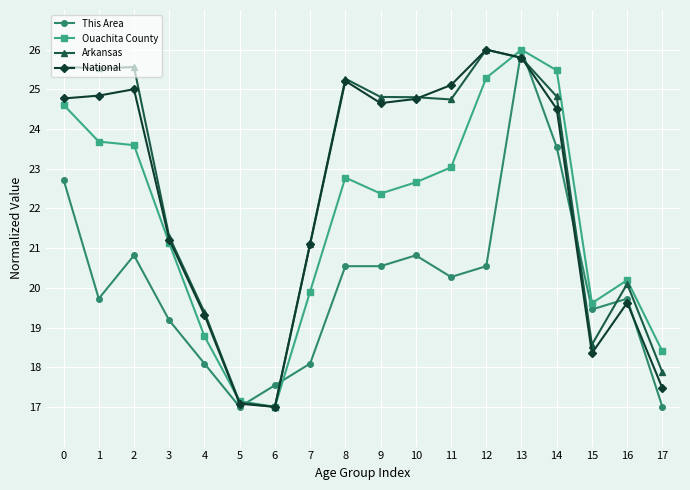

True or false: This Area has a value of 23.5 at 14.

True